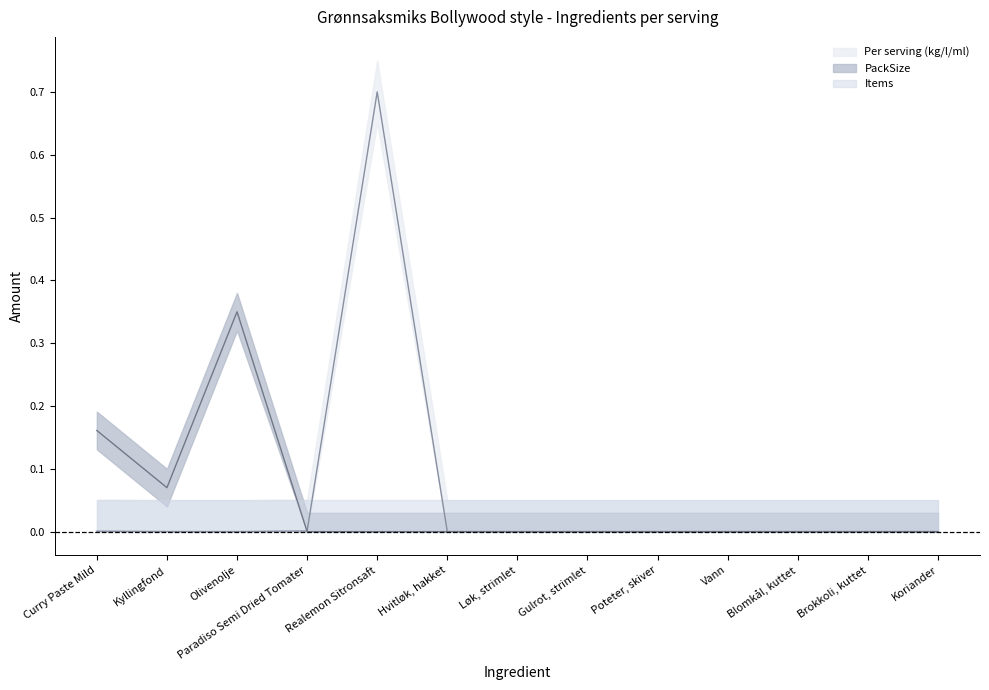

How many interior local peaks does the Per serving (kg/l/ml) series have?

1